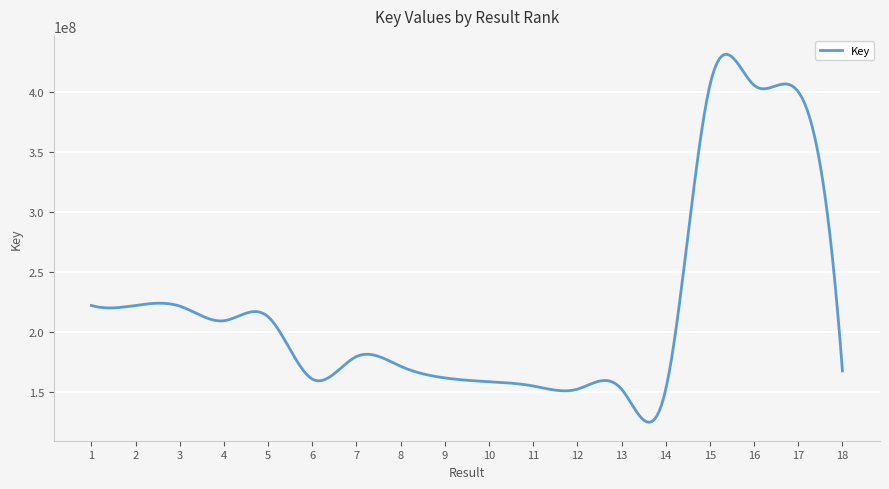

What is the difference between the maximum and minimum values?

306981038.1